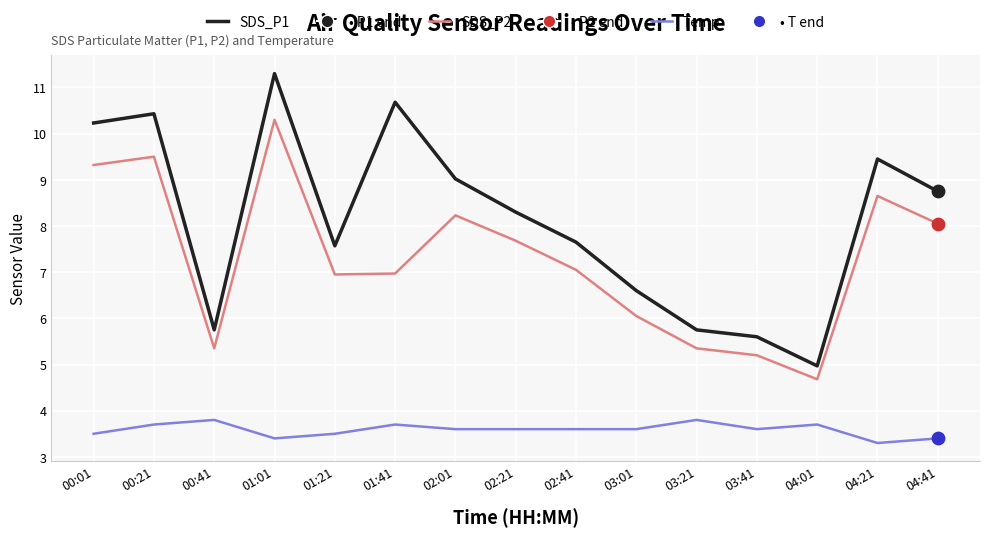

Which series has the largest range (max minus min)?

SDS_P1